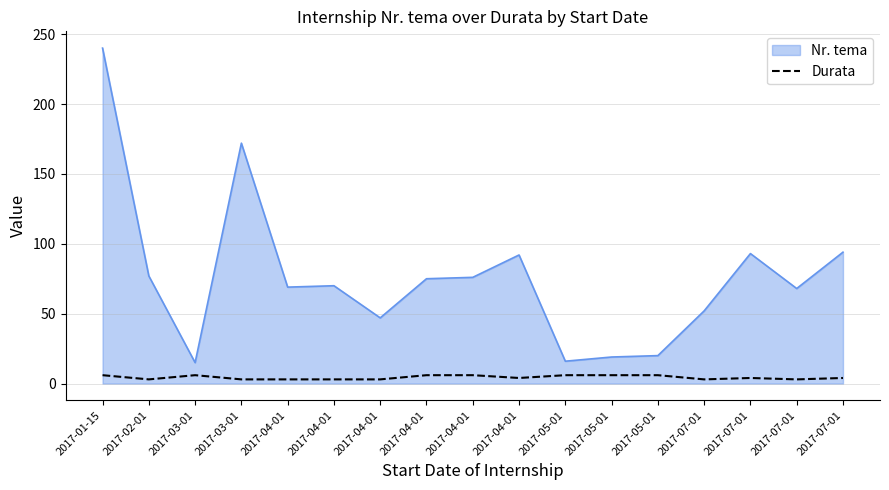

Reading left to right, what are all the values shown in this chart?

2017-01-15=6	2017-02-01=3	2017-03-01=6	2017-03-01=3	2017-04-01=3	2017-04-01=3	2017-04-01=3	2017-04-01=6	2017-04-01=6	2017-04-01=4	2017-05-01=6	2017-05-01=6	2017-05-01=6	2017-07-01=3	2017-07-01=4	2017-07-01=3	2017-07-01=4